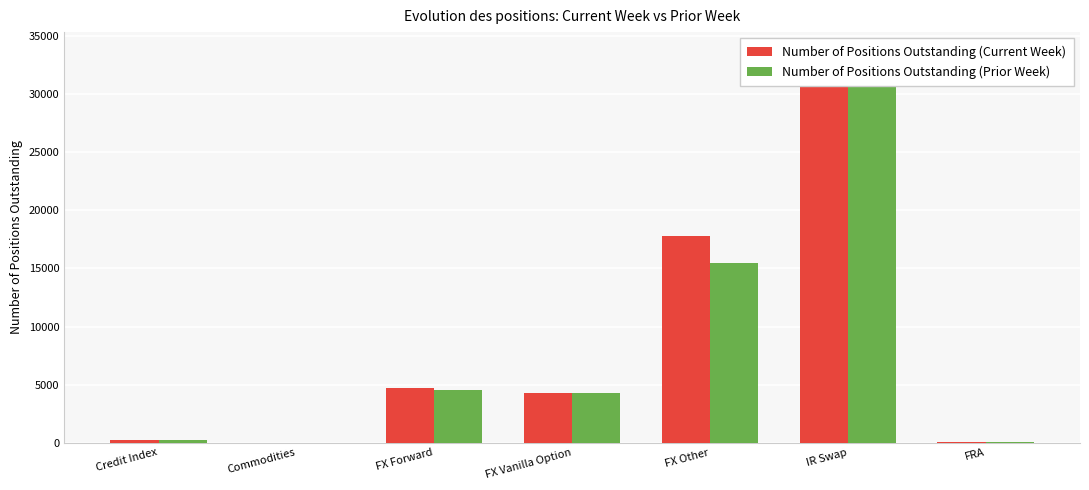

Rank the series by their average value, from lowest to highest.

Number of Positions Outstanding (Prior Week), Number of Positions Outstanding (Current Week)